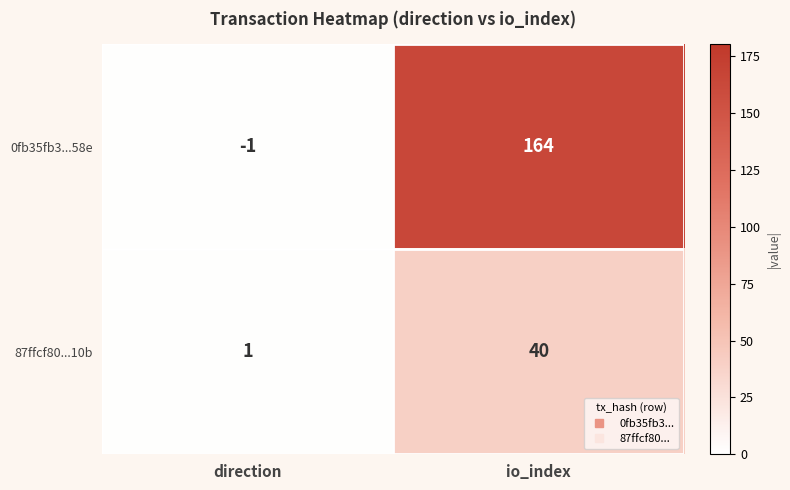

How many categories are shown in the chart?

2